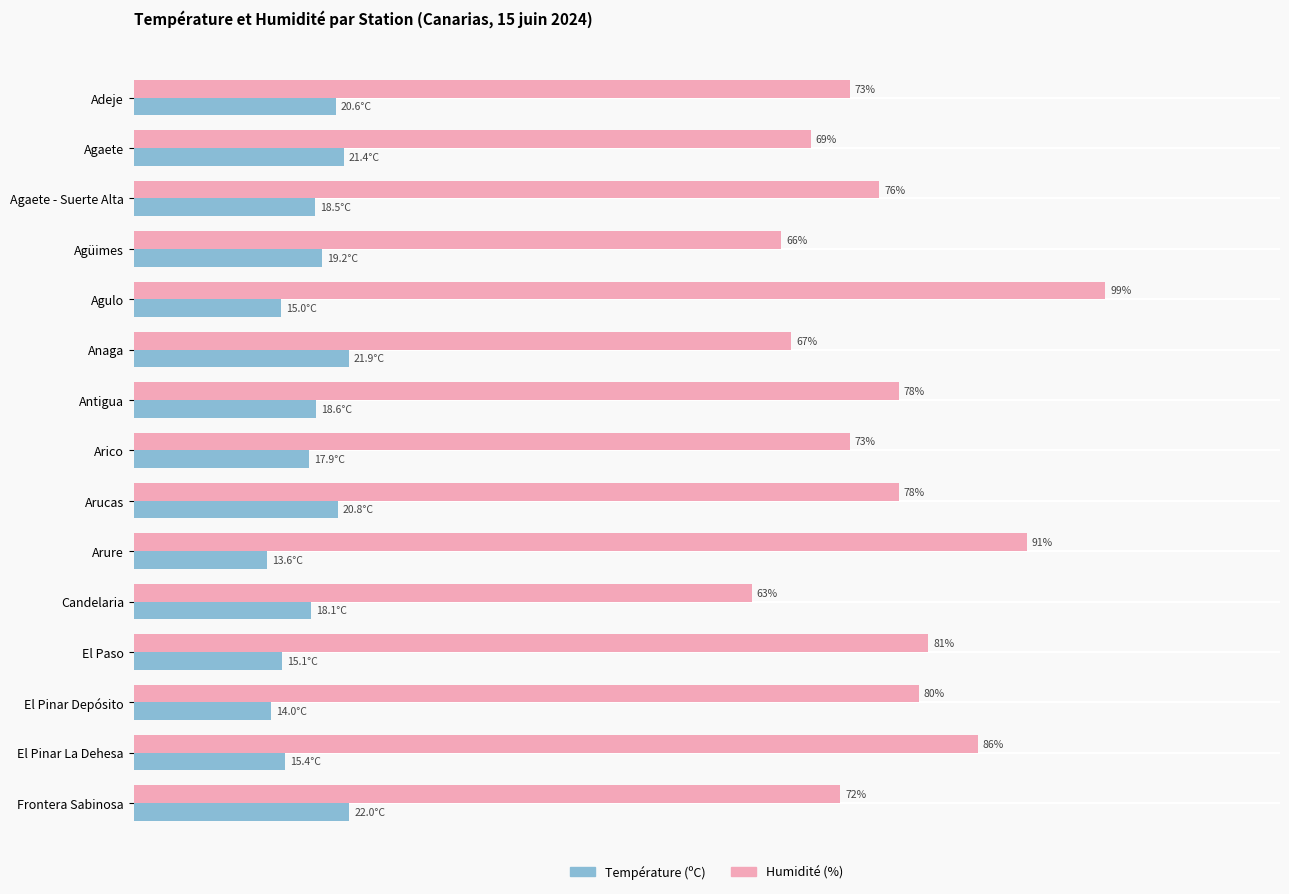

Between Antigua and Arure, which series saw the biggest shift?

Humidité (%)